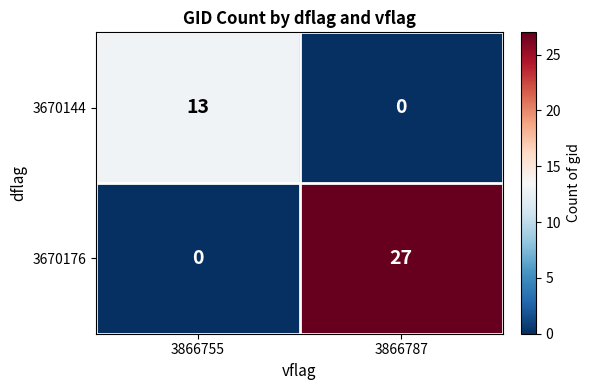

Between 3866755 and 3866787, which series saw the biggest shift?

3670176